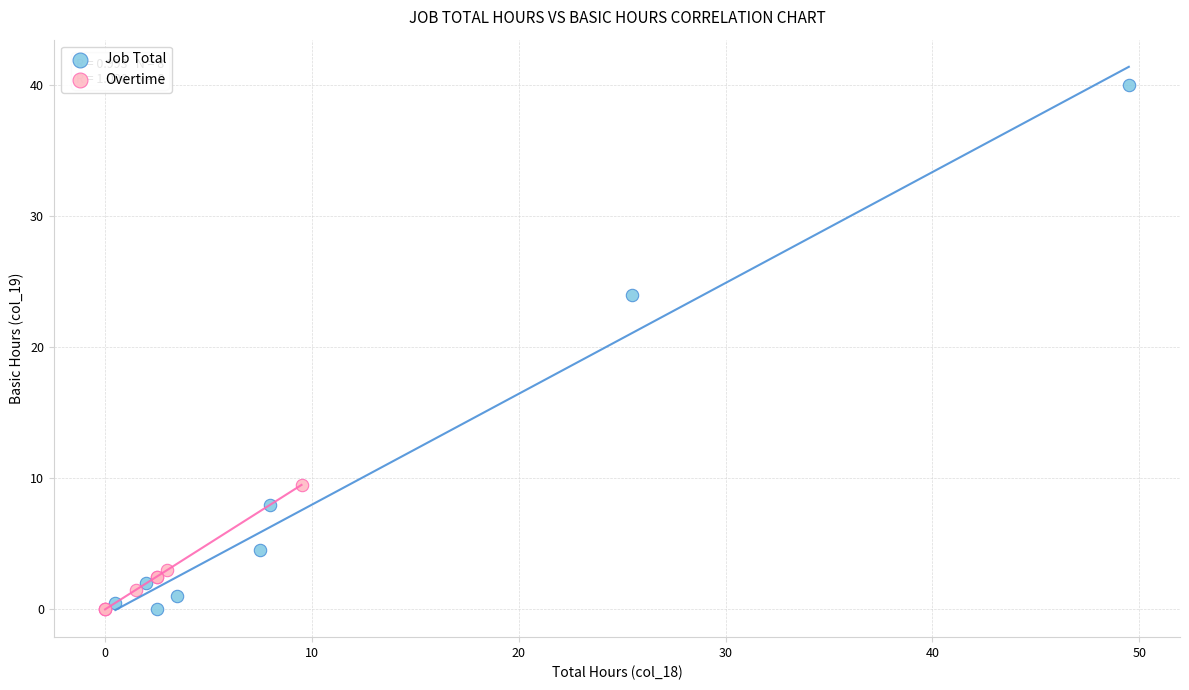

Which series has the largest Y range (max minus min)?

Job Total